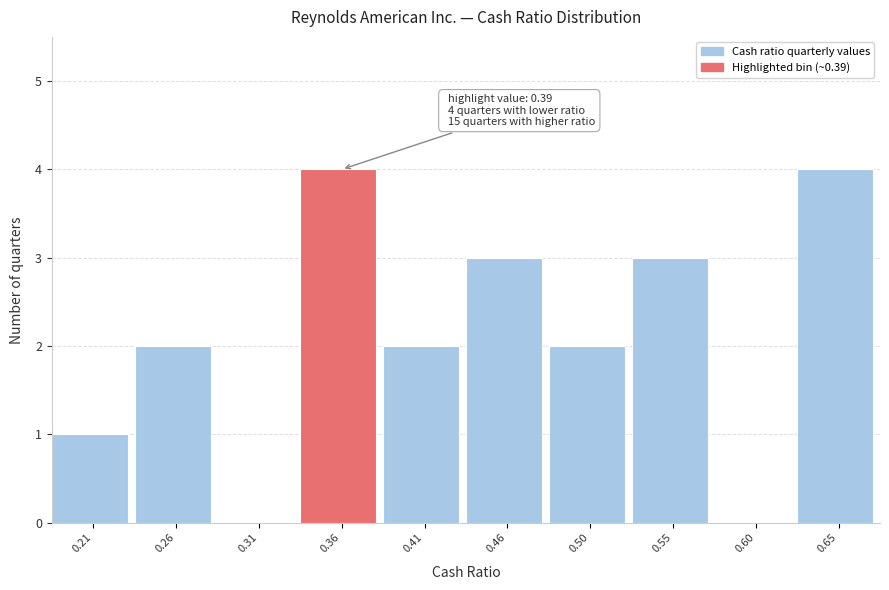

Reading right to left, transcribe all the data shown in this chart.

0.65=4	0.60=0	0.55=3	0.50=2	0.46=3	0.41=2	0.36=4	0.31=0	0.26=2	0.21=1